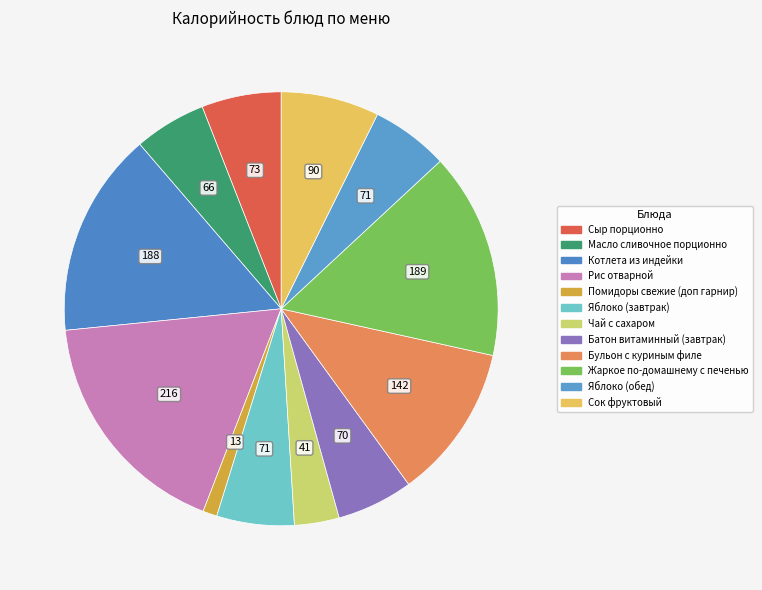

What is the largest slice in the pie chart?

Рис отварной